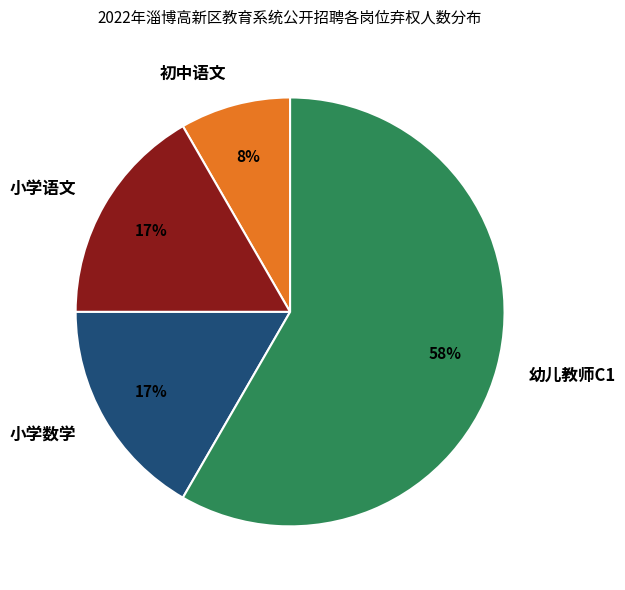

Approximately how many times larger is the value at 初中语文 compared to 小学语文?

0.5